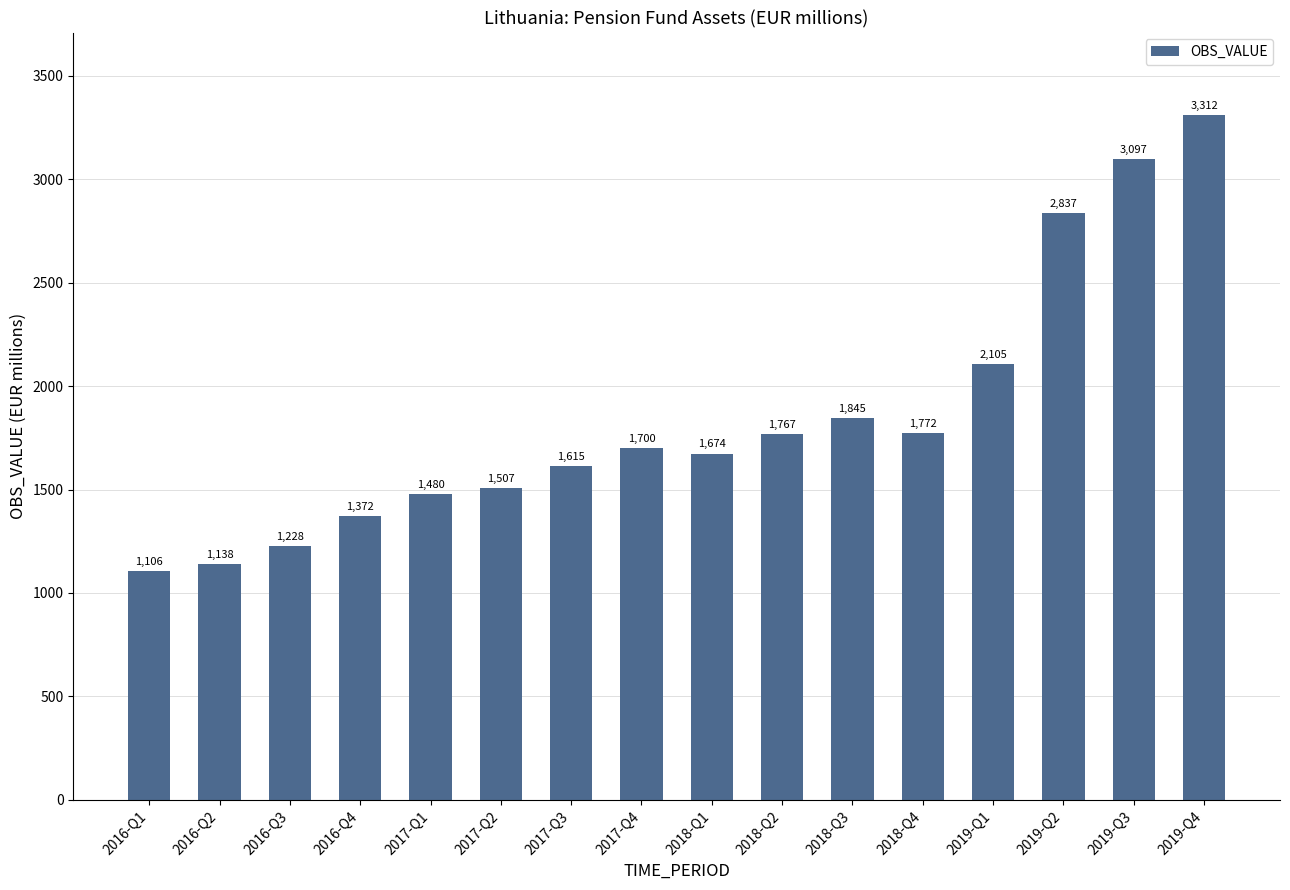

Which label corresponds to the smallest value in the chart?

2016-Q1